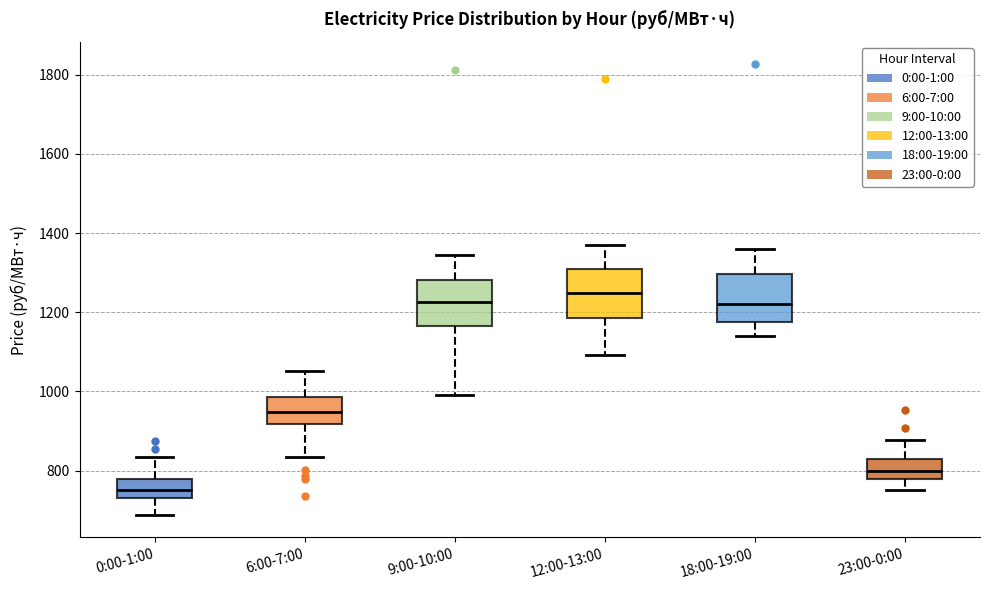

Which box's median line is the highest?

12:00-13:00